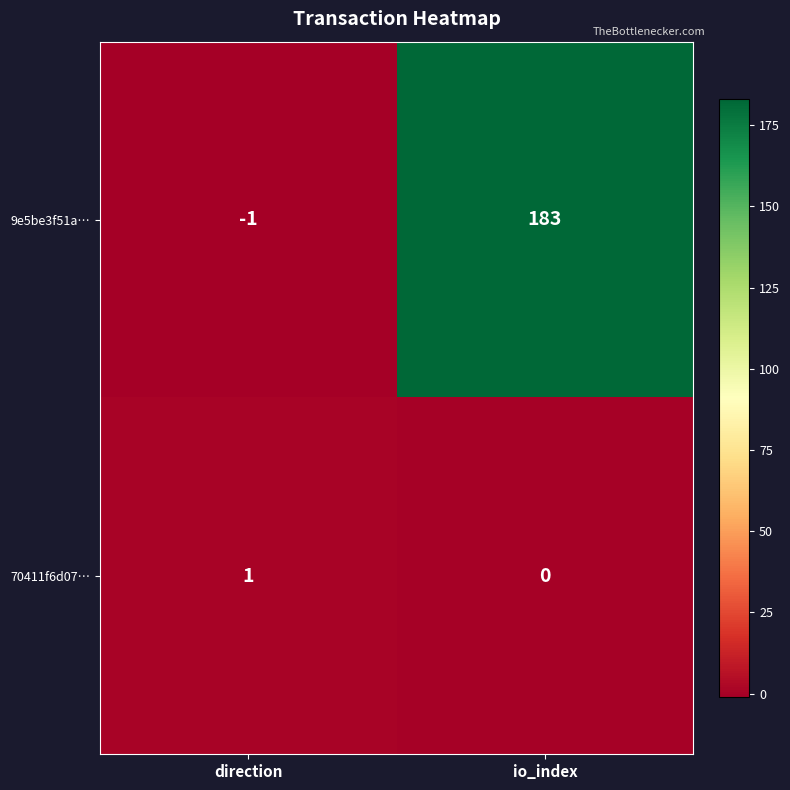

At which category is the sum across all series the highest?

io_index